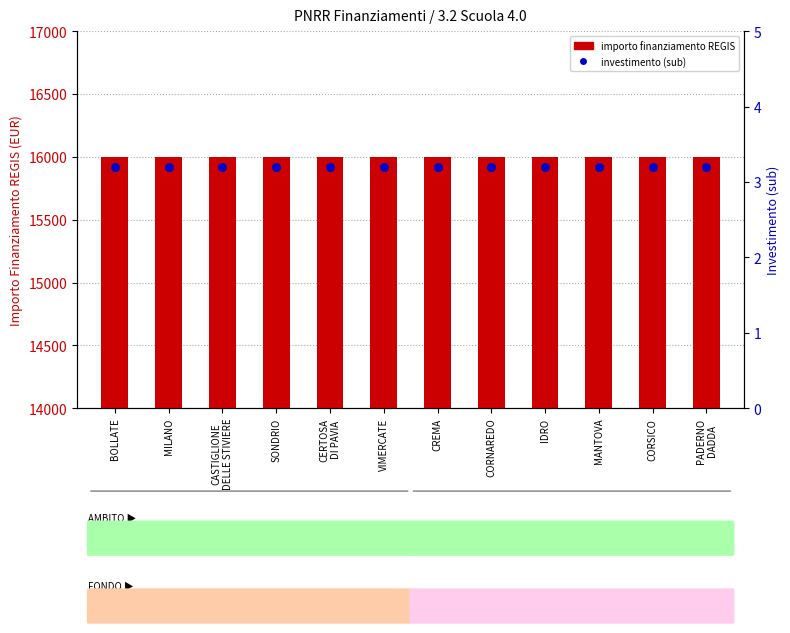

Which series reaches the maximum Y coordinate?

importo finanziamento REGIS